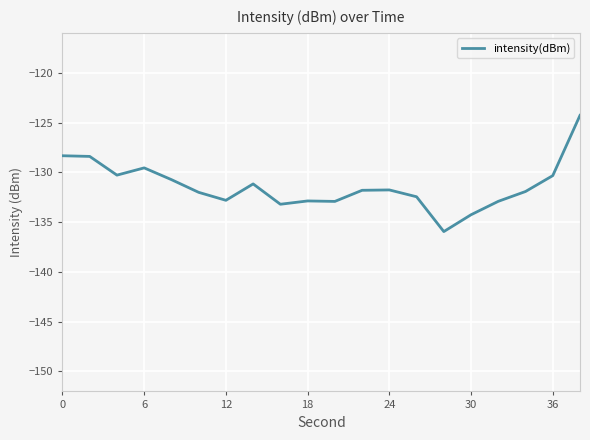

What is the maximum value shown in the chart?

-124.3